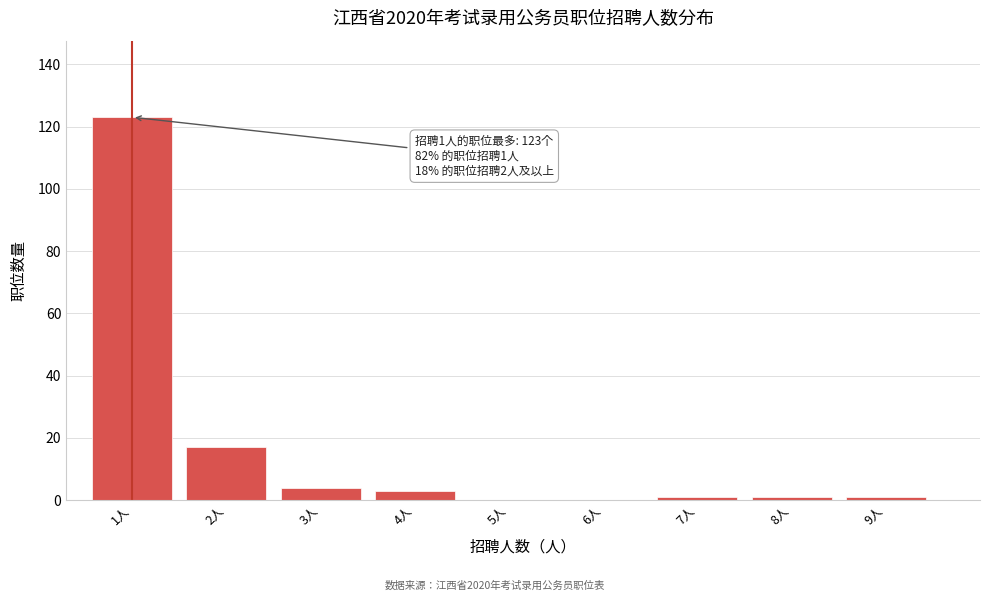

Reading left to right, transcribe all the data shown in this chart.

1人=123	2人=17	3人=4	4人=3	5人=0	6人=0	7人=1	8人=1	9人=1